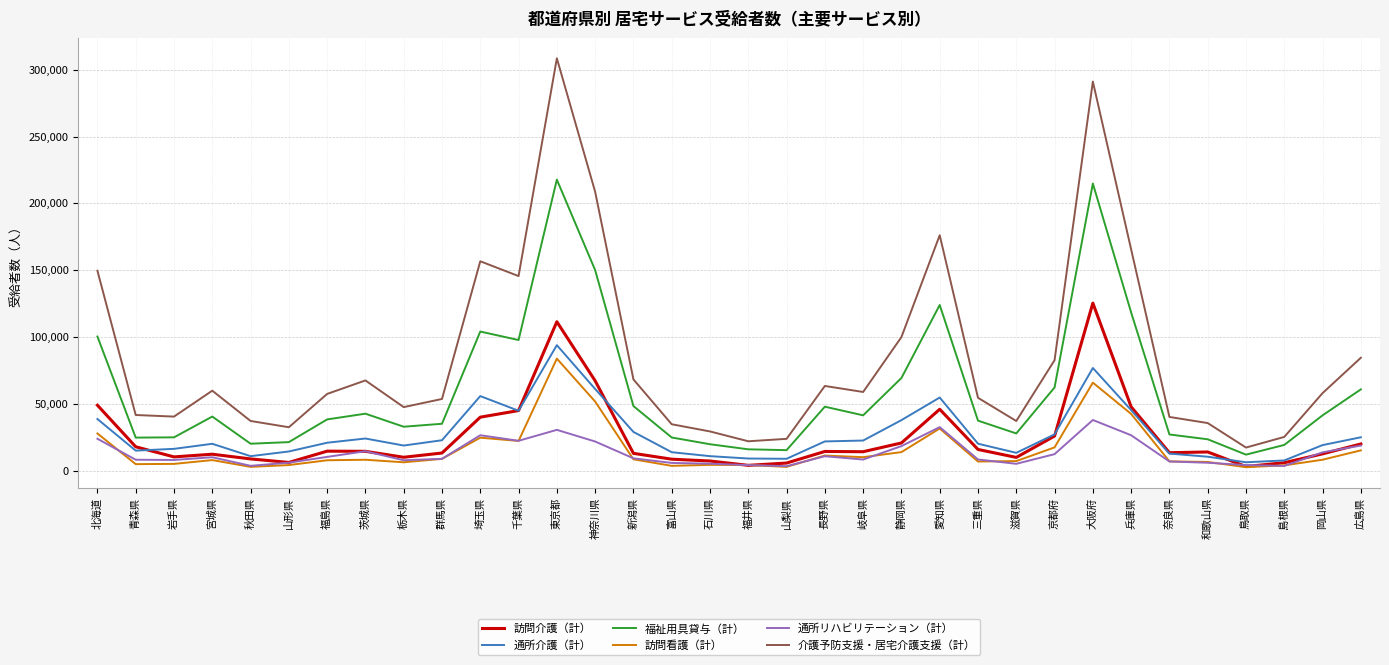

What is the total value across all series at 奈良県?

108178